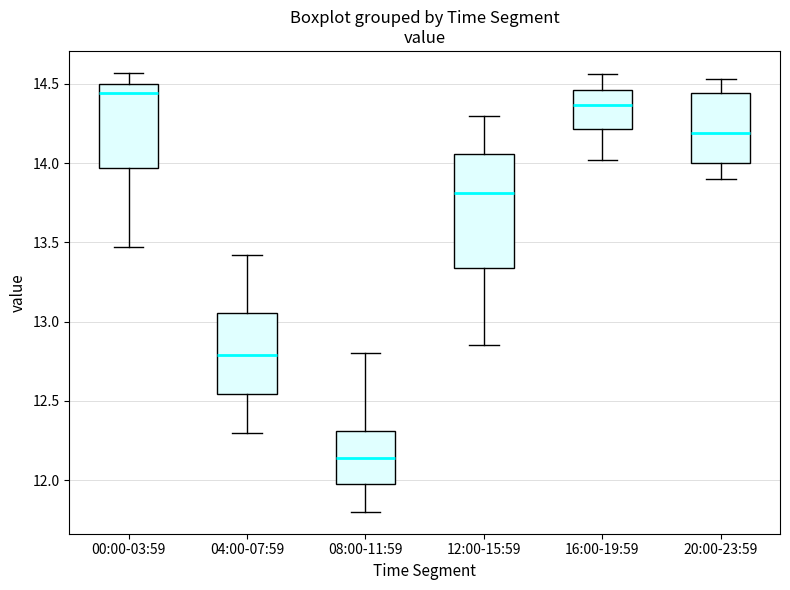

Reading left to right, read every box against the y-axis: the position of its median line, the range the box covers, and the ends of its whiskers. The values are not printed on the chart, so give them approximately, as read against the axis.

00:00-03:59: median 14.45, box 13.95 to 14.50, whiskers 13.45 to 14.55
04:00-07:59: median 12.80, box 12.55 to 13.05, whiskers 12.30 to 13.40
08:00-11:59: median 12.15, box 11.95 to 12.30, whiskers 11.80 to 12.80
12:00-15:59: median 13.80, box 13.35 to 14.05, whiskers 12.85 to 14.30
16:00-19:59: median 14.35, box 14.20 to 14.45, whiskers 14.00 to 14.55
20:00-23:59: median 14.20, box 14.00 to 14.45, whiskers 13.90 to 14.55